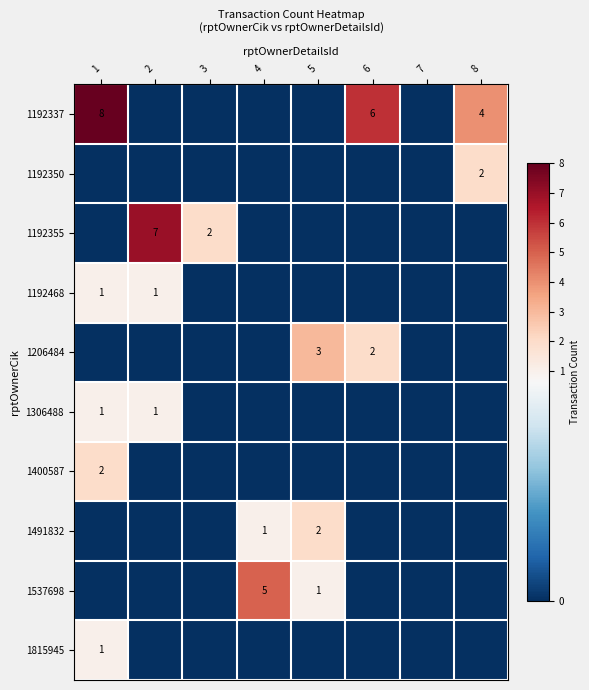

What is the sum of all 1306488 values?

2